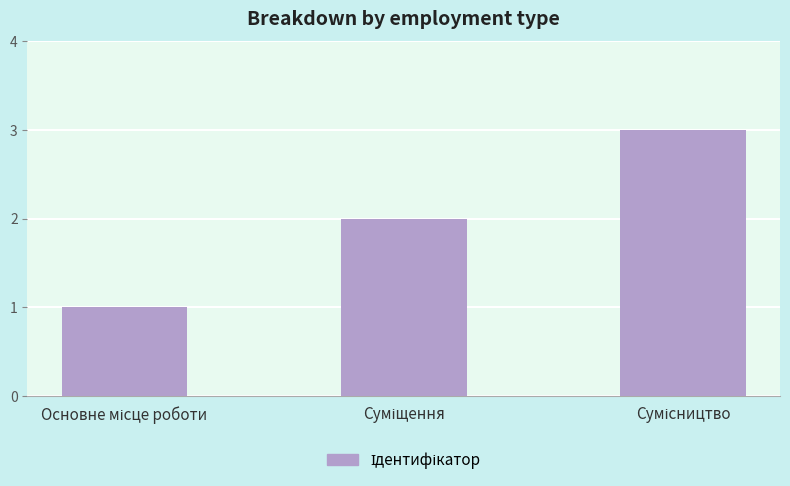

What is the minimum value shown in the chart?

1